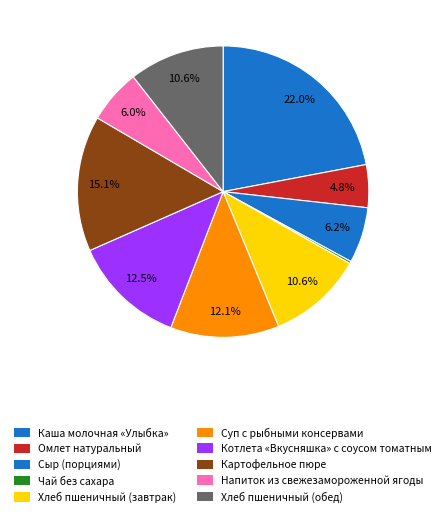

What portion of the pie excludes Хлеб пшеничный (завтрак)?

89.4%